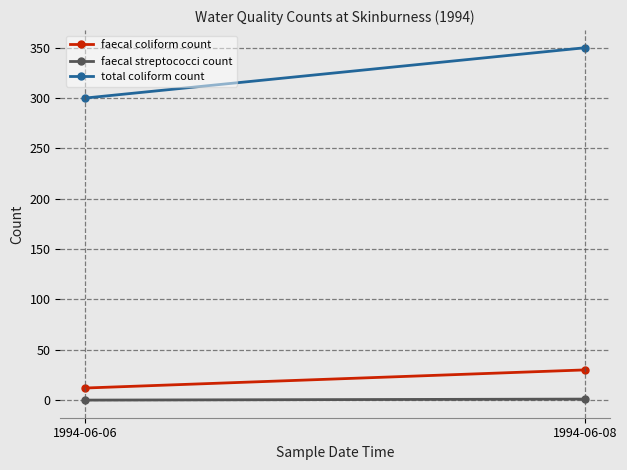

Read the faecal streptococci count value at 1994-06-08.

1